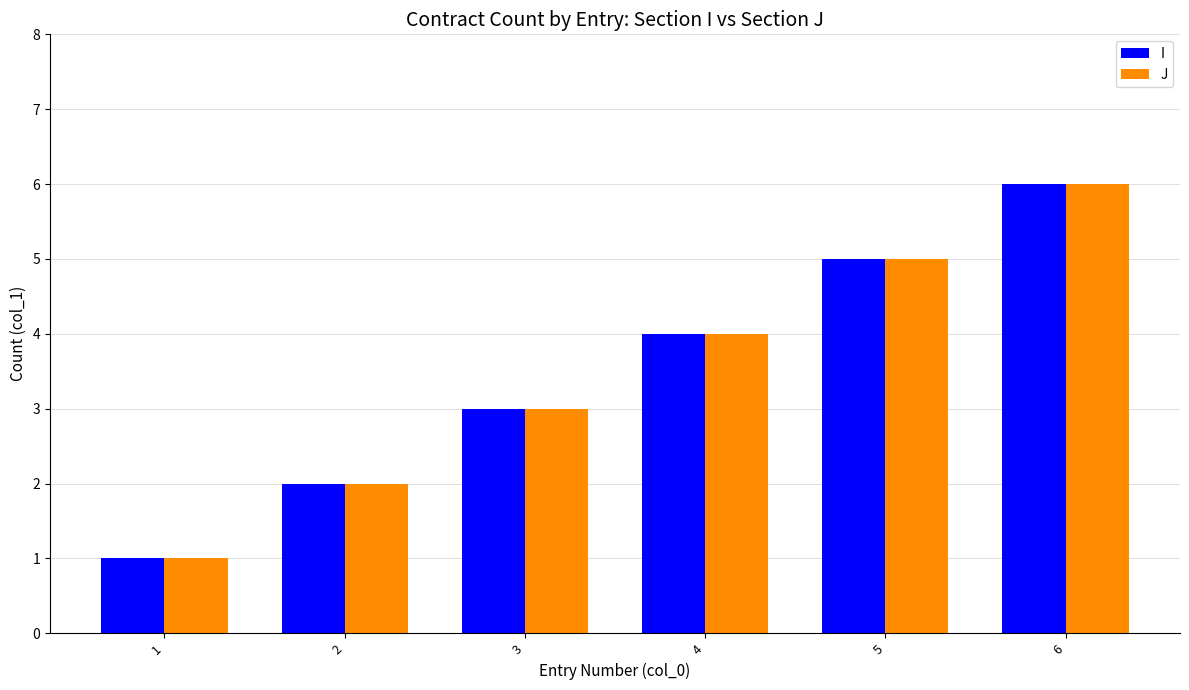

Reading left to right, extract all data points from this chart.

I: 1=1	2=2	3=3	4=4	5=5	6=6
J: 1=1	2=2	3=3	4=4	5=5	6=6